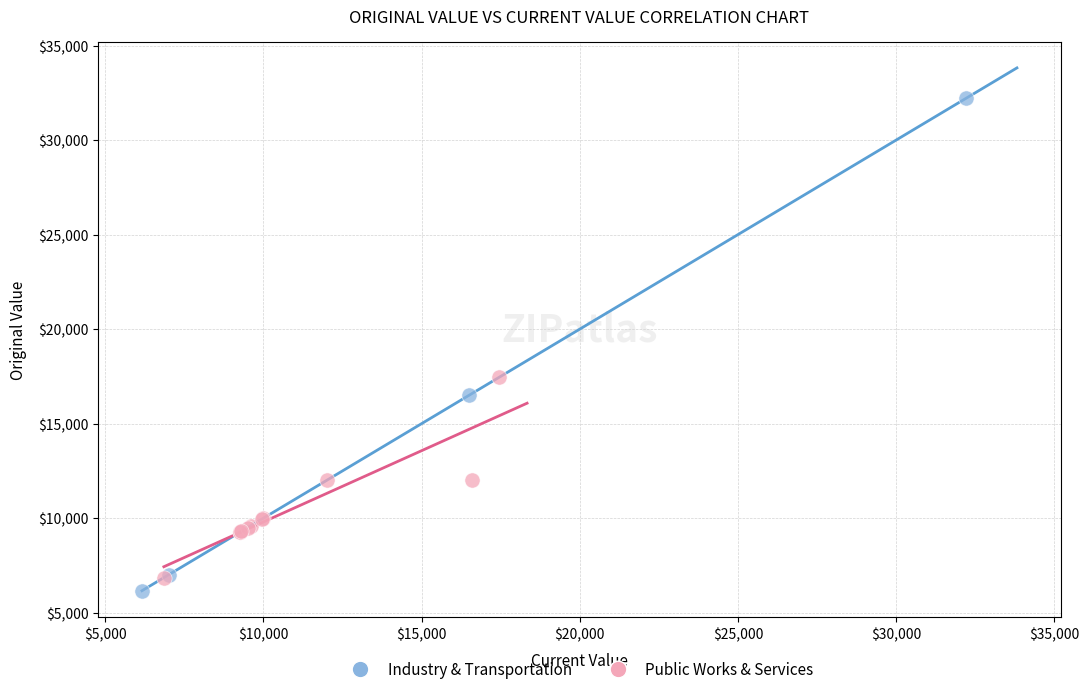

Which series has the largest Y range (max minus min)?

Industry & Transportation